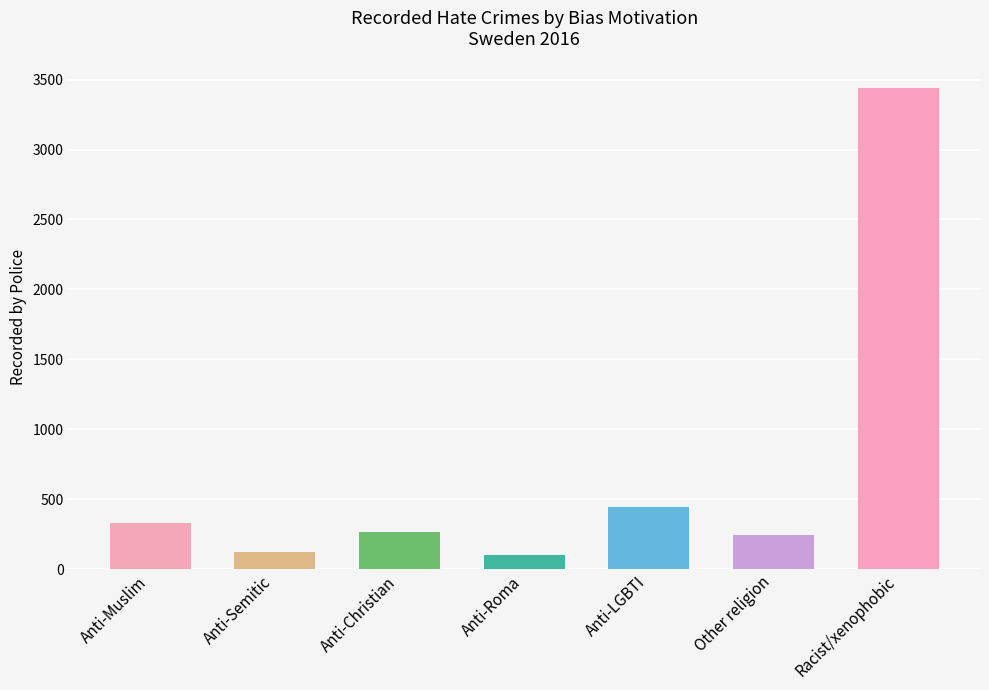

What is the minimum value shown in the chart?

102